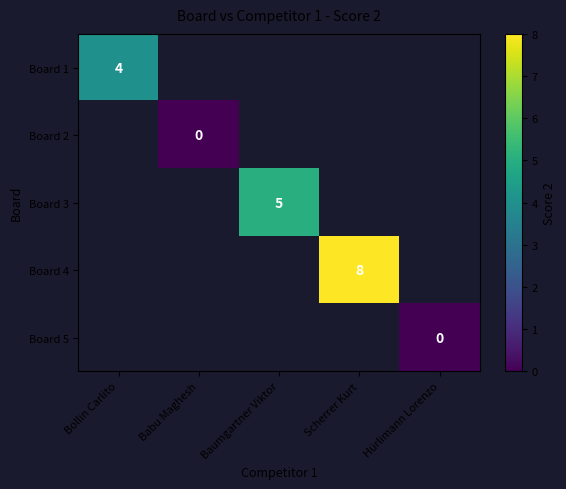

At how many categories does at least one series exceed 0?

3